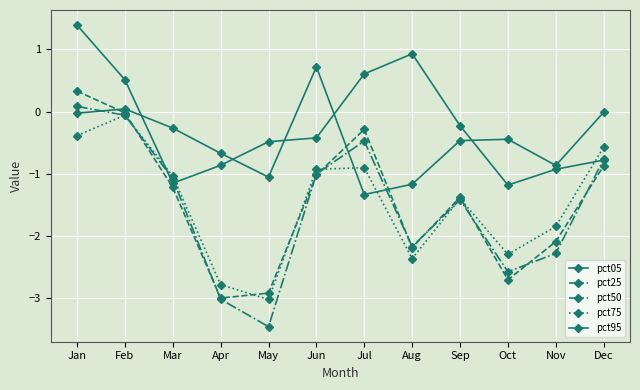

Is the value of pct25 at Feb greater than the value of pct50 at Mar?

Yes